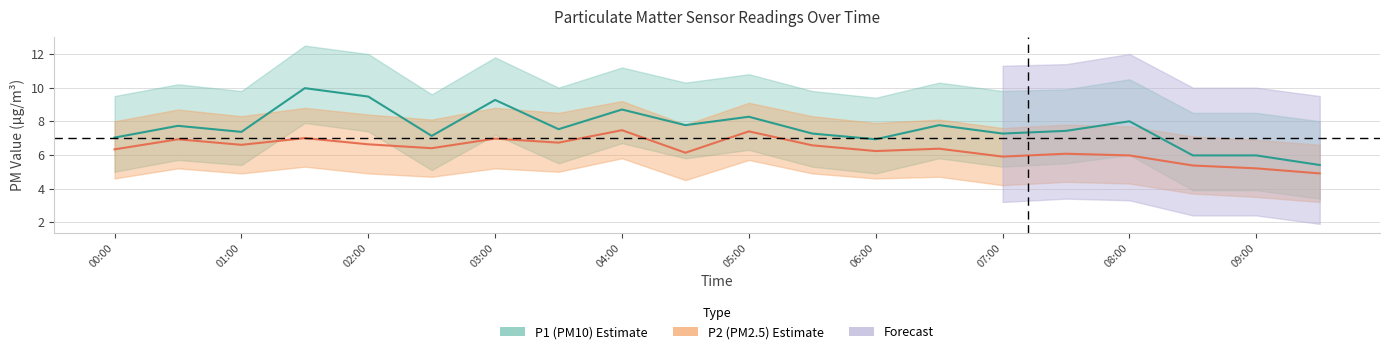

What position from the left is 03:00?

7